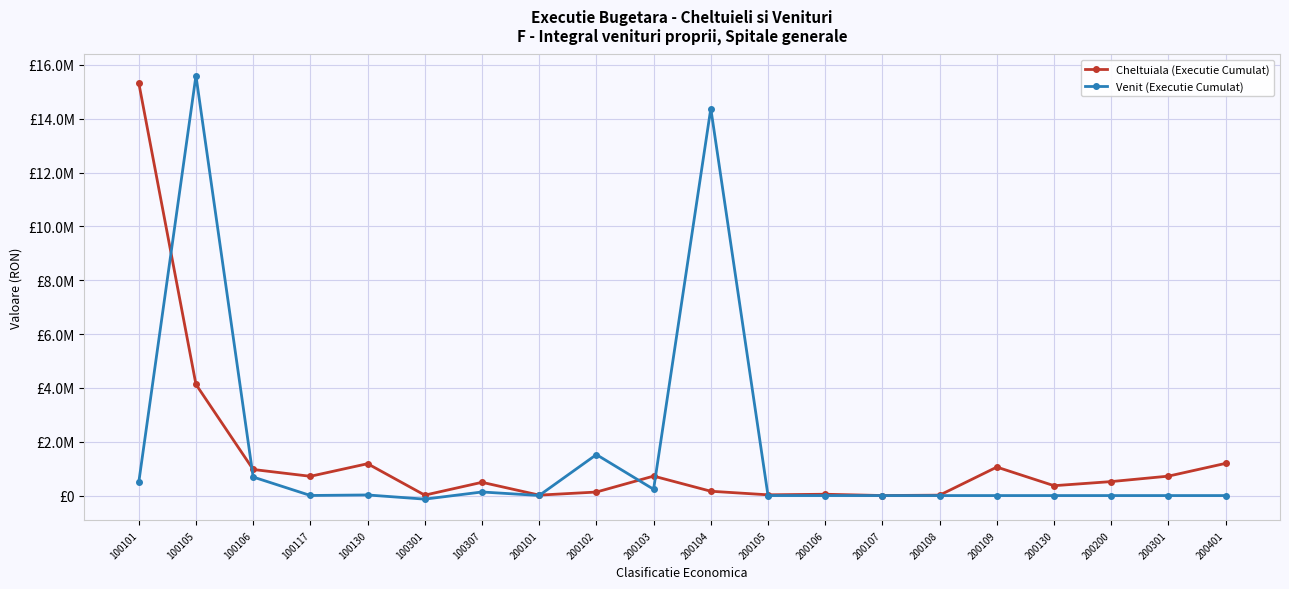

True or false: Cheltuiala (Executie Cumulat) and Venit (Executie Cumulat) cross at least once.

True